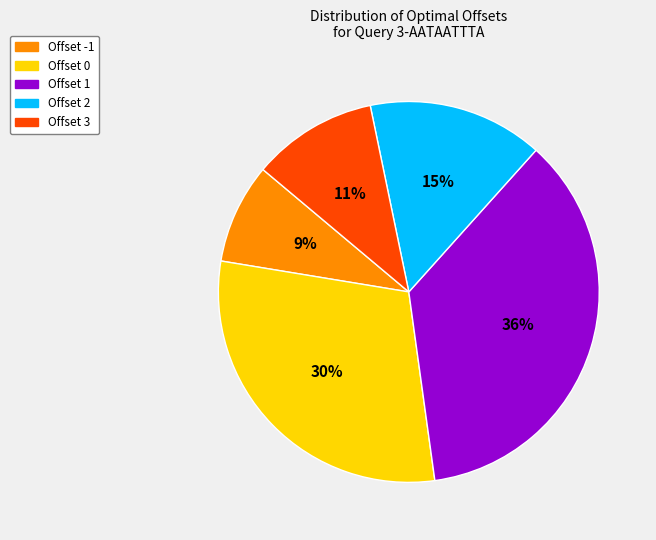

Is there a majority slice in this chart?

No